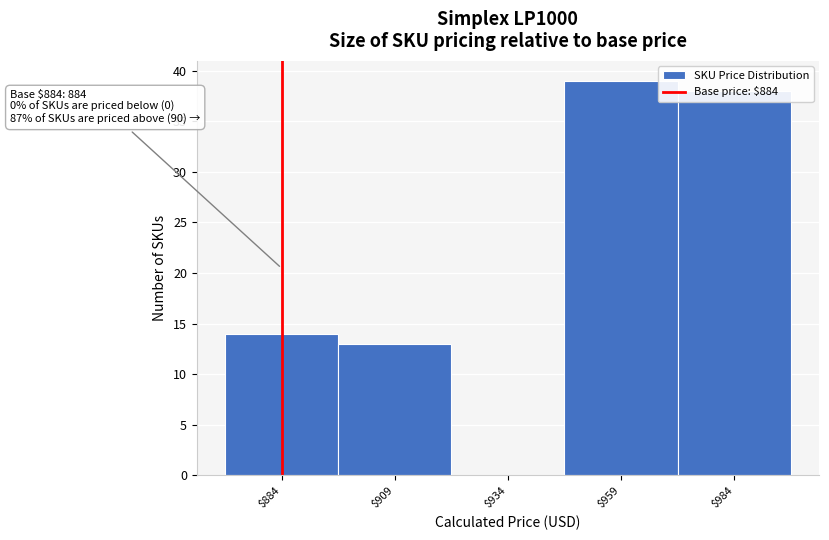

Which range on the x-axis has the tallest bar?

946.5 to 971.5